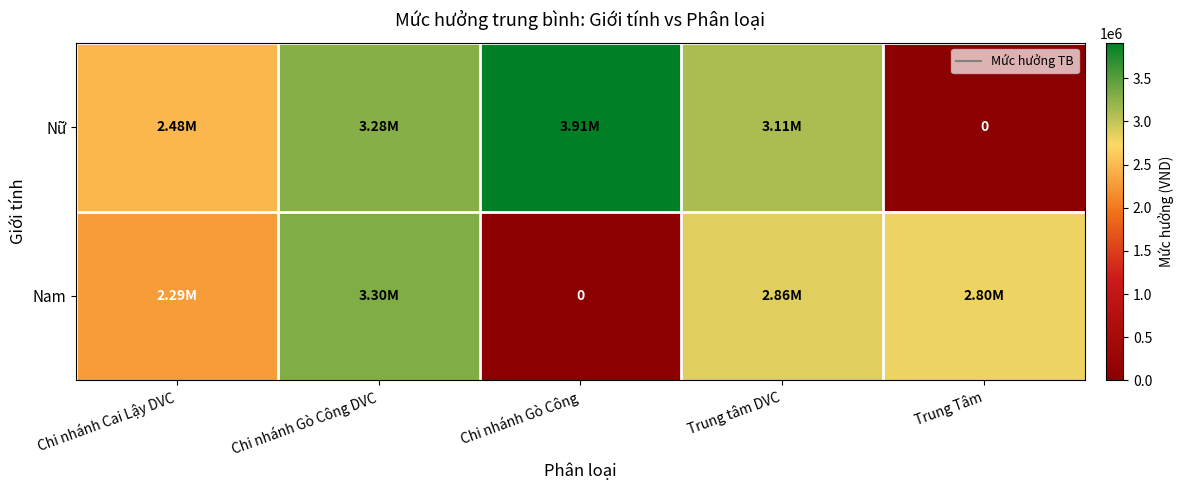

List the labels in order of Nam value, smallest first.

Chi nhánh Gò Công, Chi nhánh Cai Lậy DVC, Trung Tâm, Trung tâm DVC, Chi nhánh Gò Công DVC